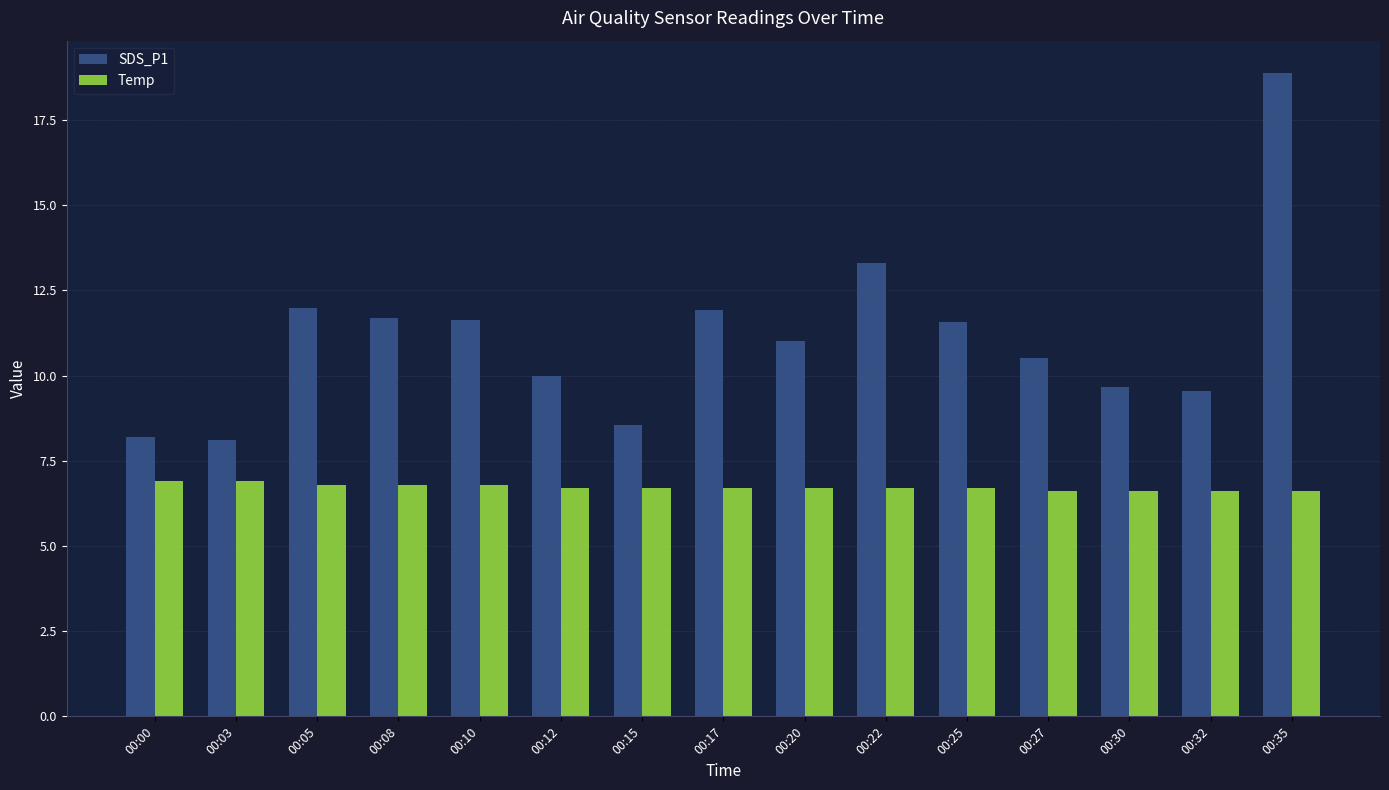

Which series changed the most between 00:08 and 00:32?

SDS_P1